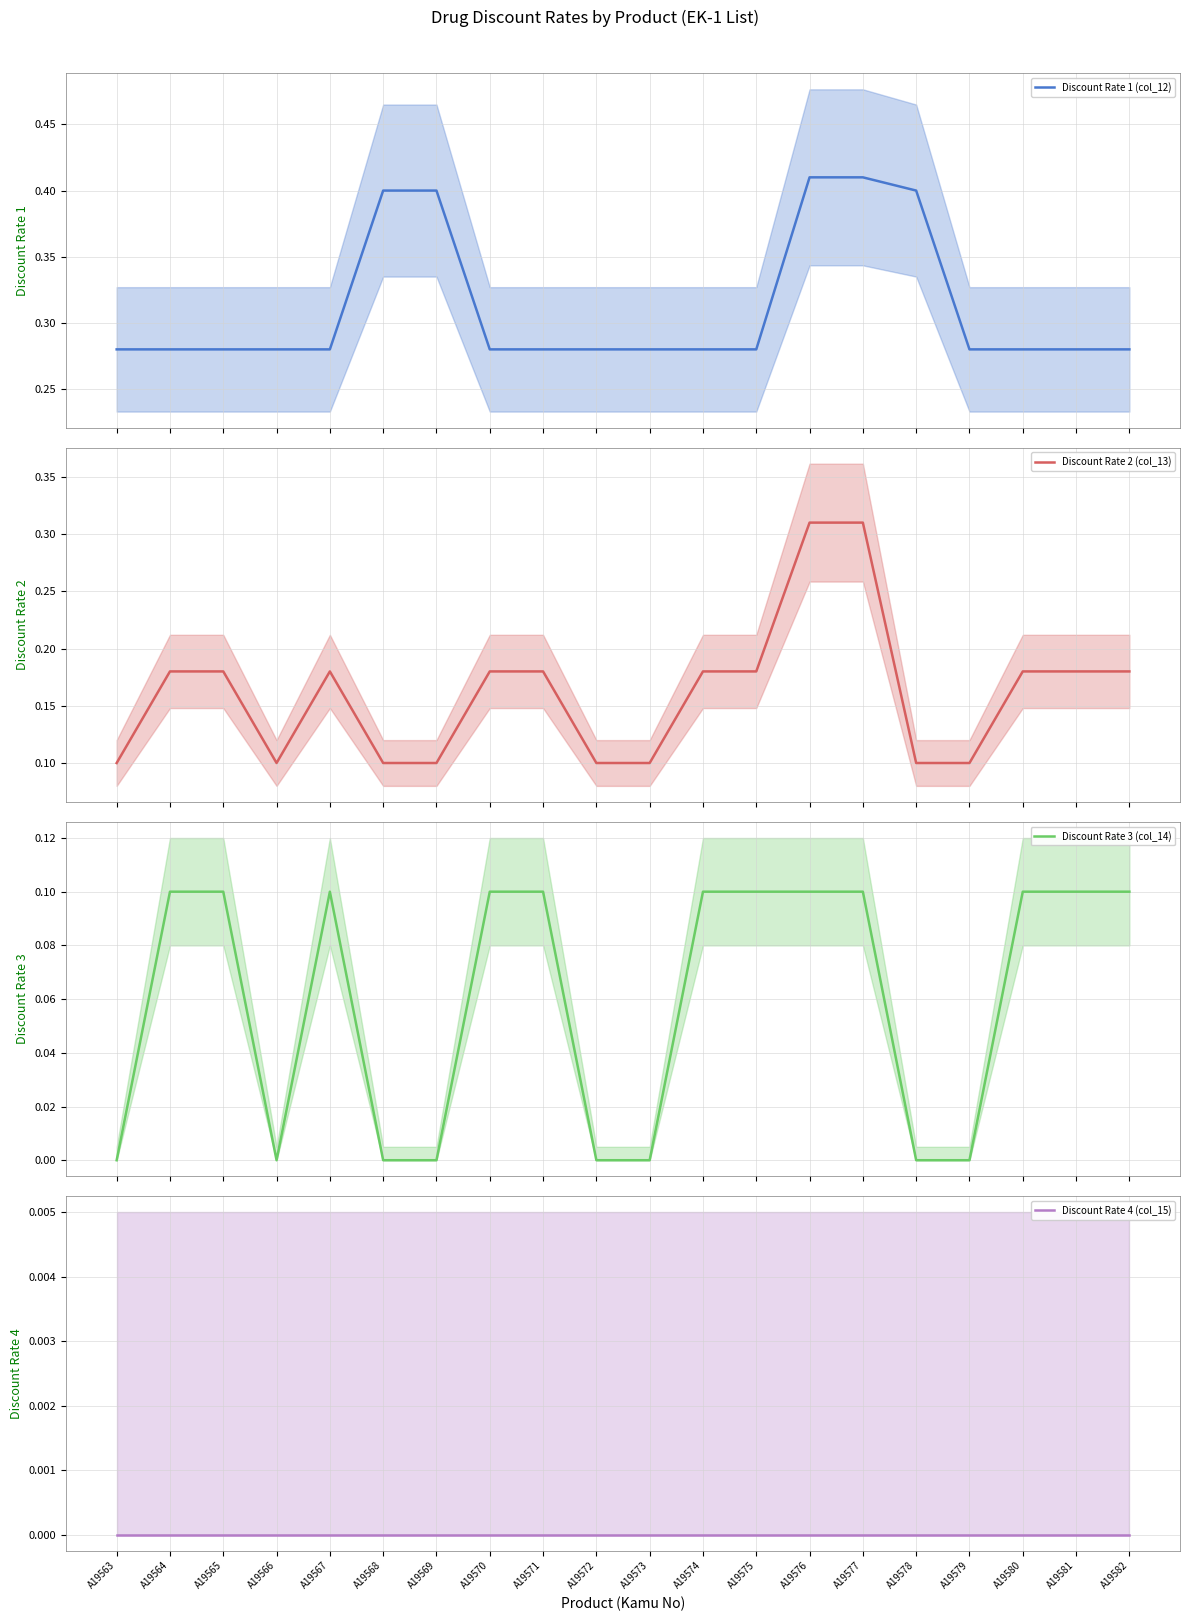

At which category is the sum across all series the highest?

A19576